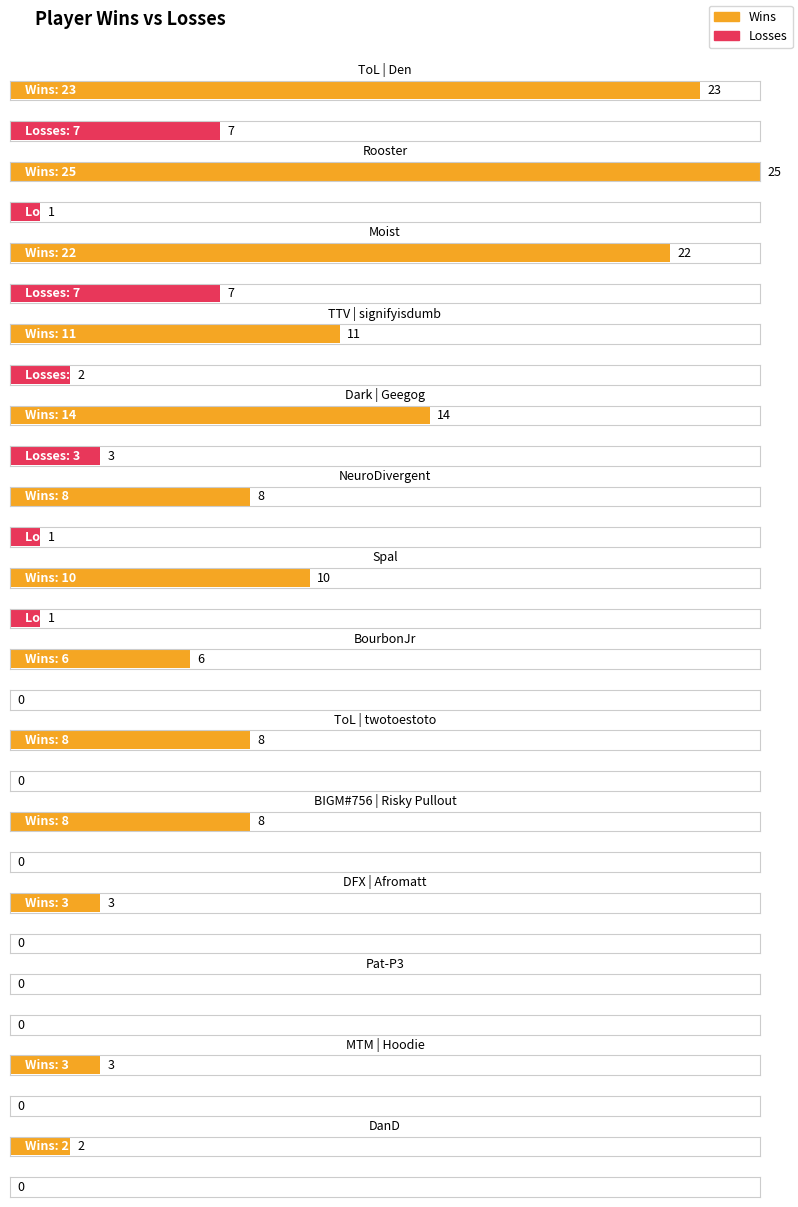

Where does the Losses series first go above 1?

ToL | Den